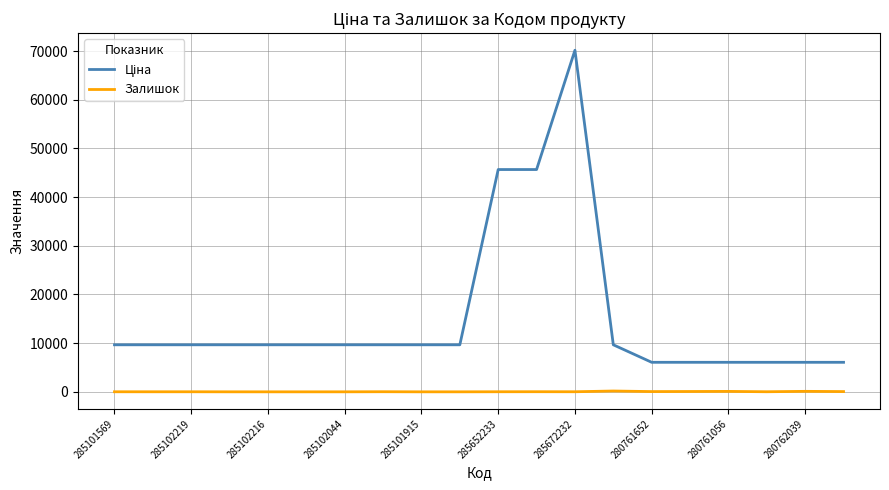

What is the greatest value displayed?

70181.6